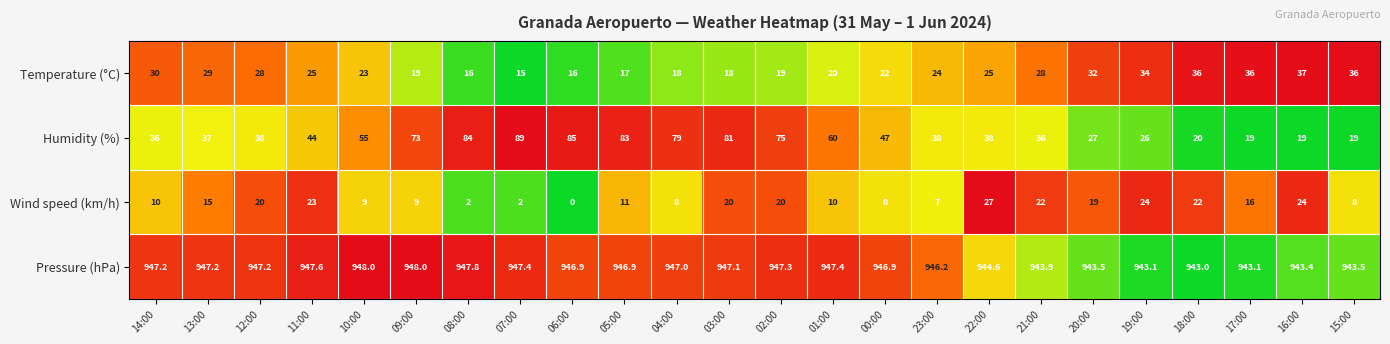

True or false: Humidity (%) has a value of 47.0 at 00:00.

True